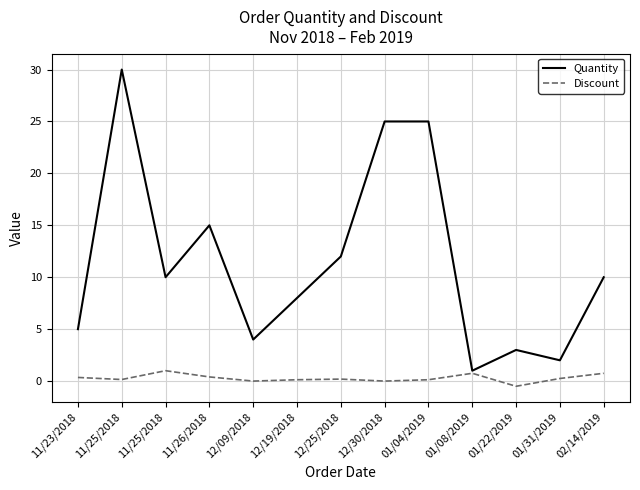

What are all the series names shown in the legend?

Quantity, Discount